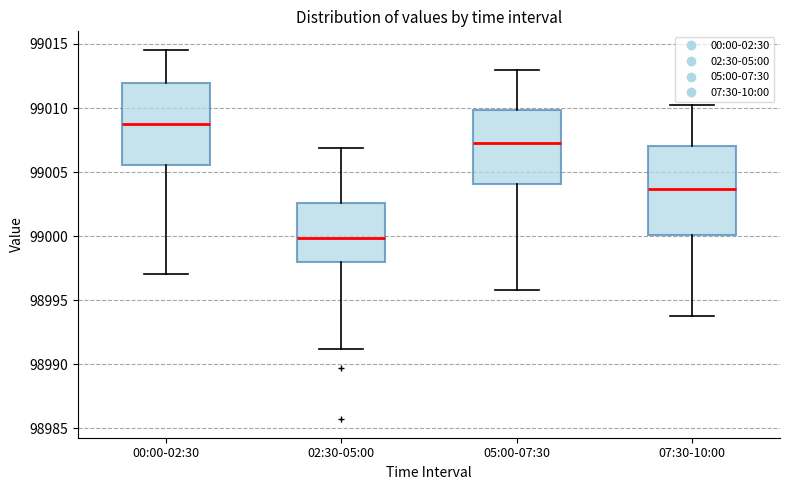

Where is the upper edge of the box for 07:30-10:00 on the y-axis? The values are not printed on the chart, so give them approximately, as read against the axis.

99007.0